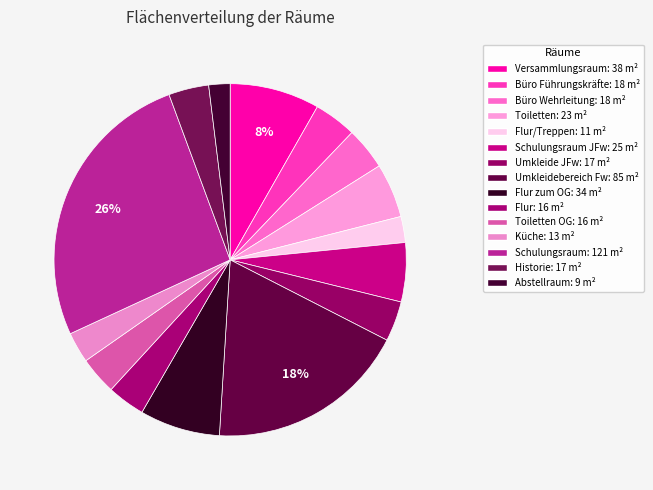

How many slices are in this pie chart?

15